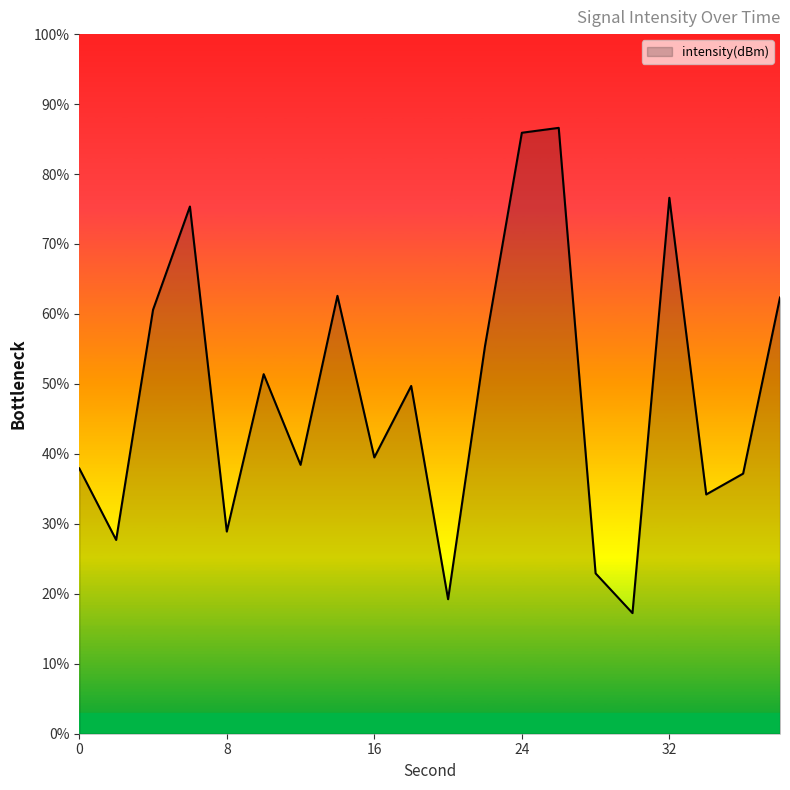

What is the maximum value shown in the chart?

86.6